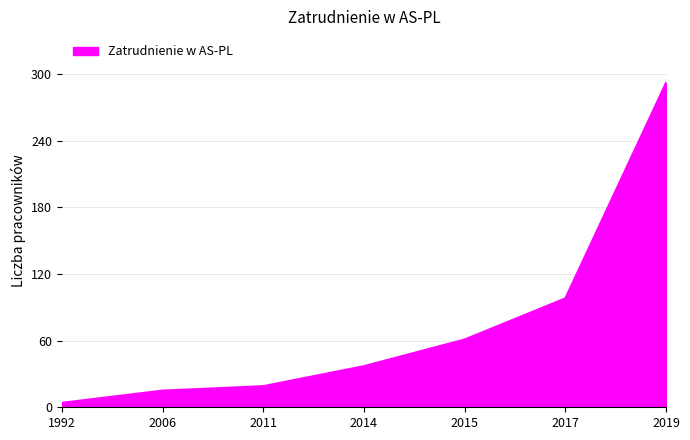

List the labels in order of value, largest first.

2019, 2017, 2015, 2014, 2011, 2006, 1992